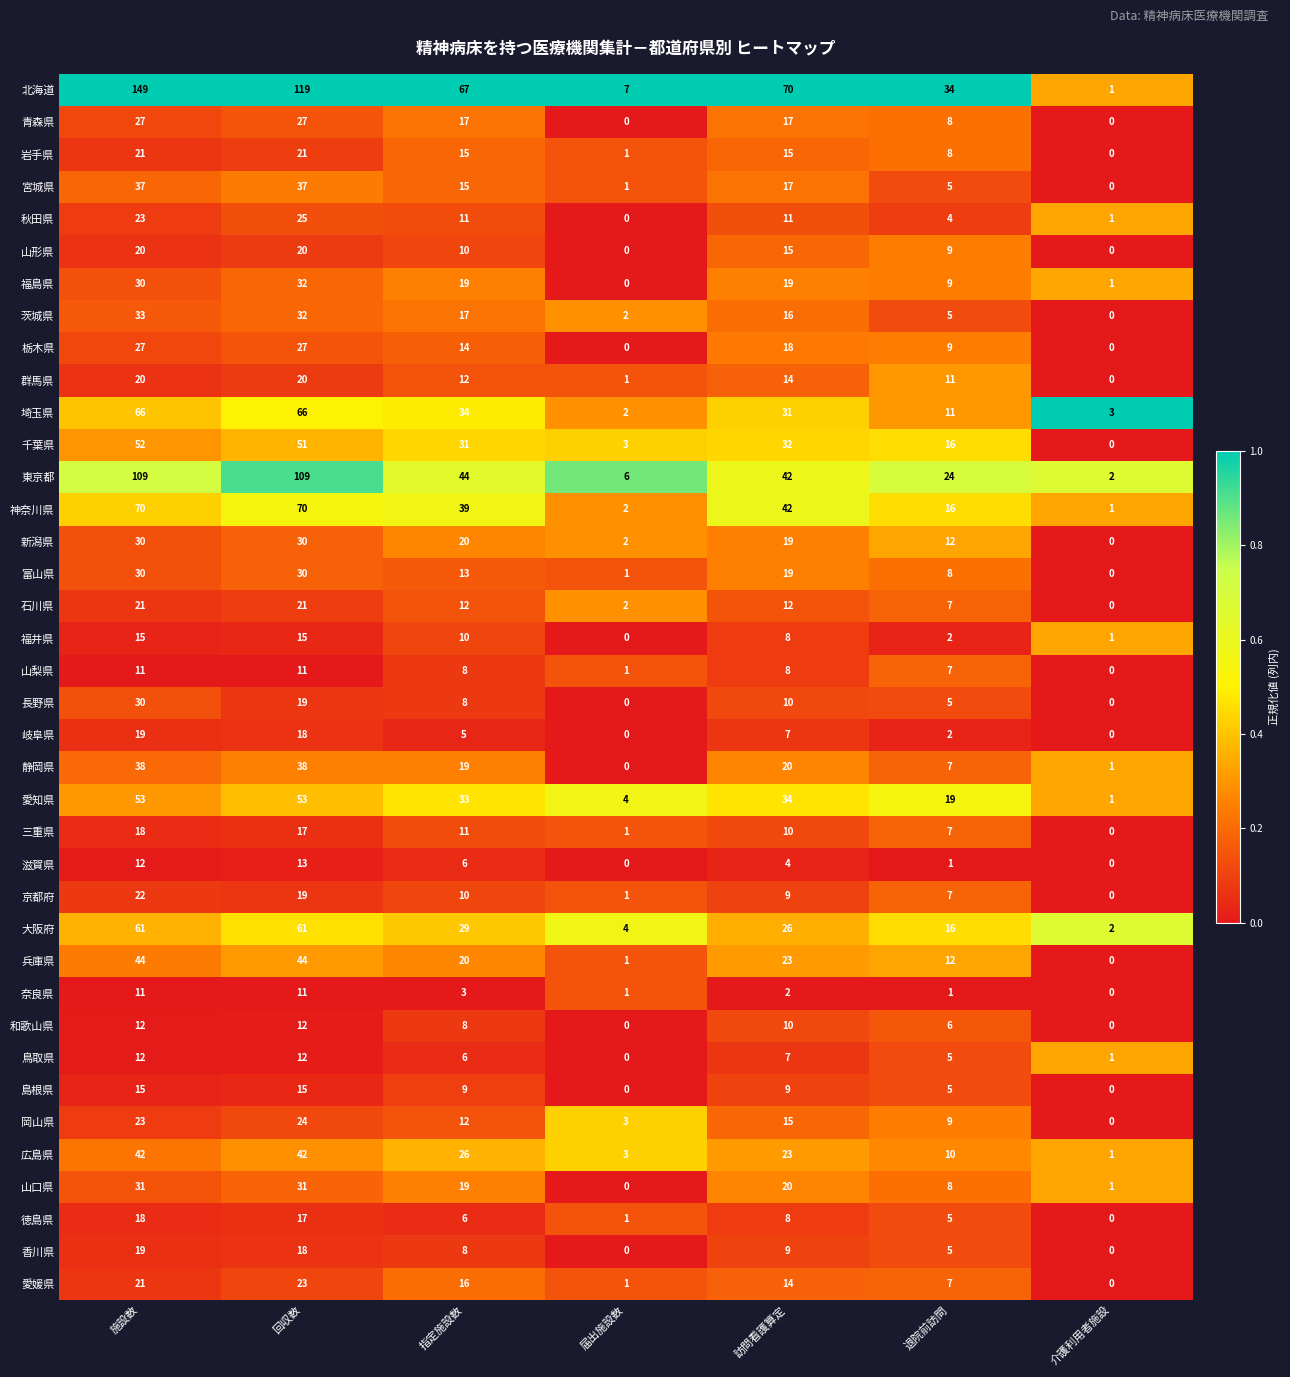

What is the sum of all 京都府 values?

68